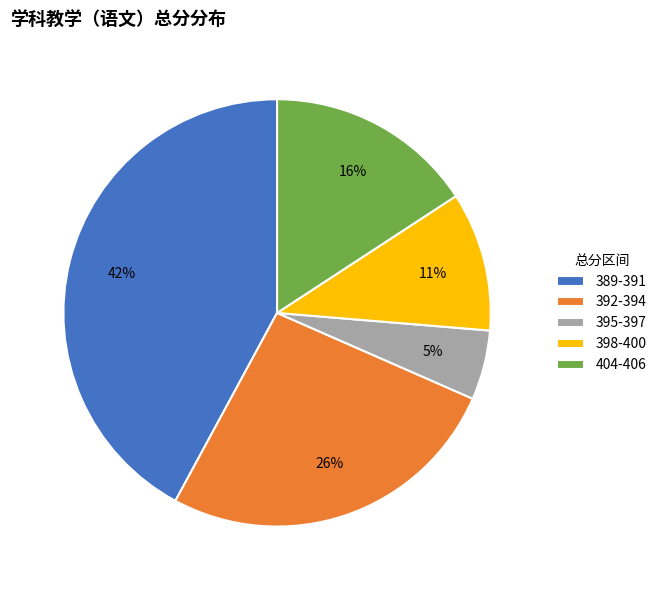

Which slice is the smallest?

395-397